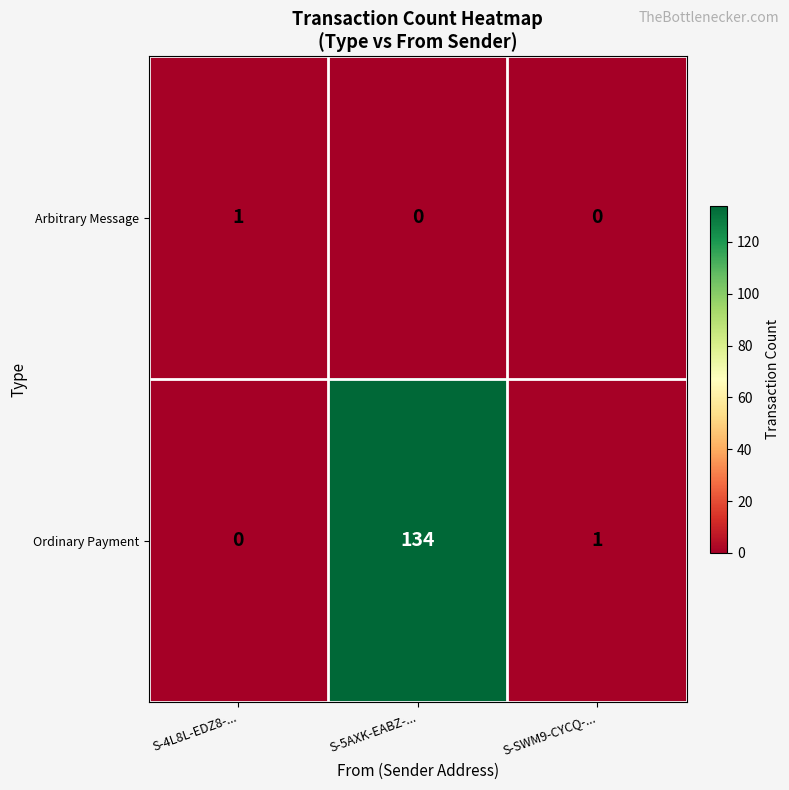

Count the Arbitrary Message values in the range 0 to 1.

3